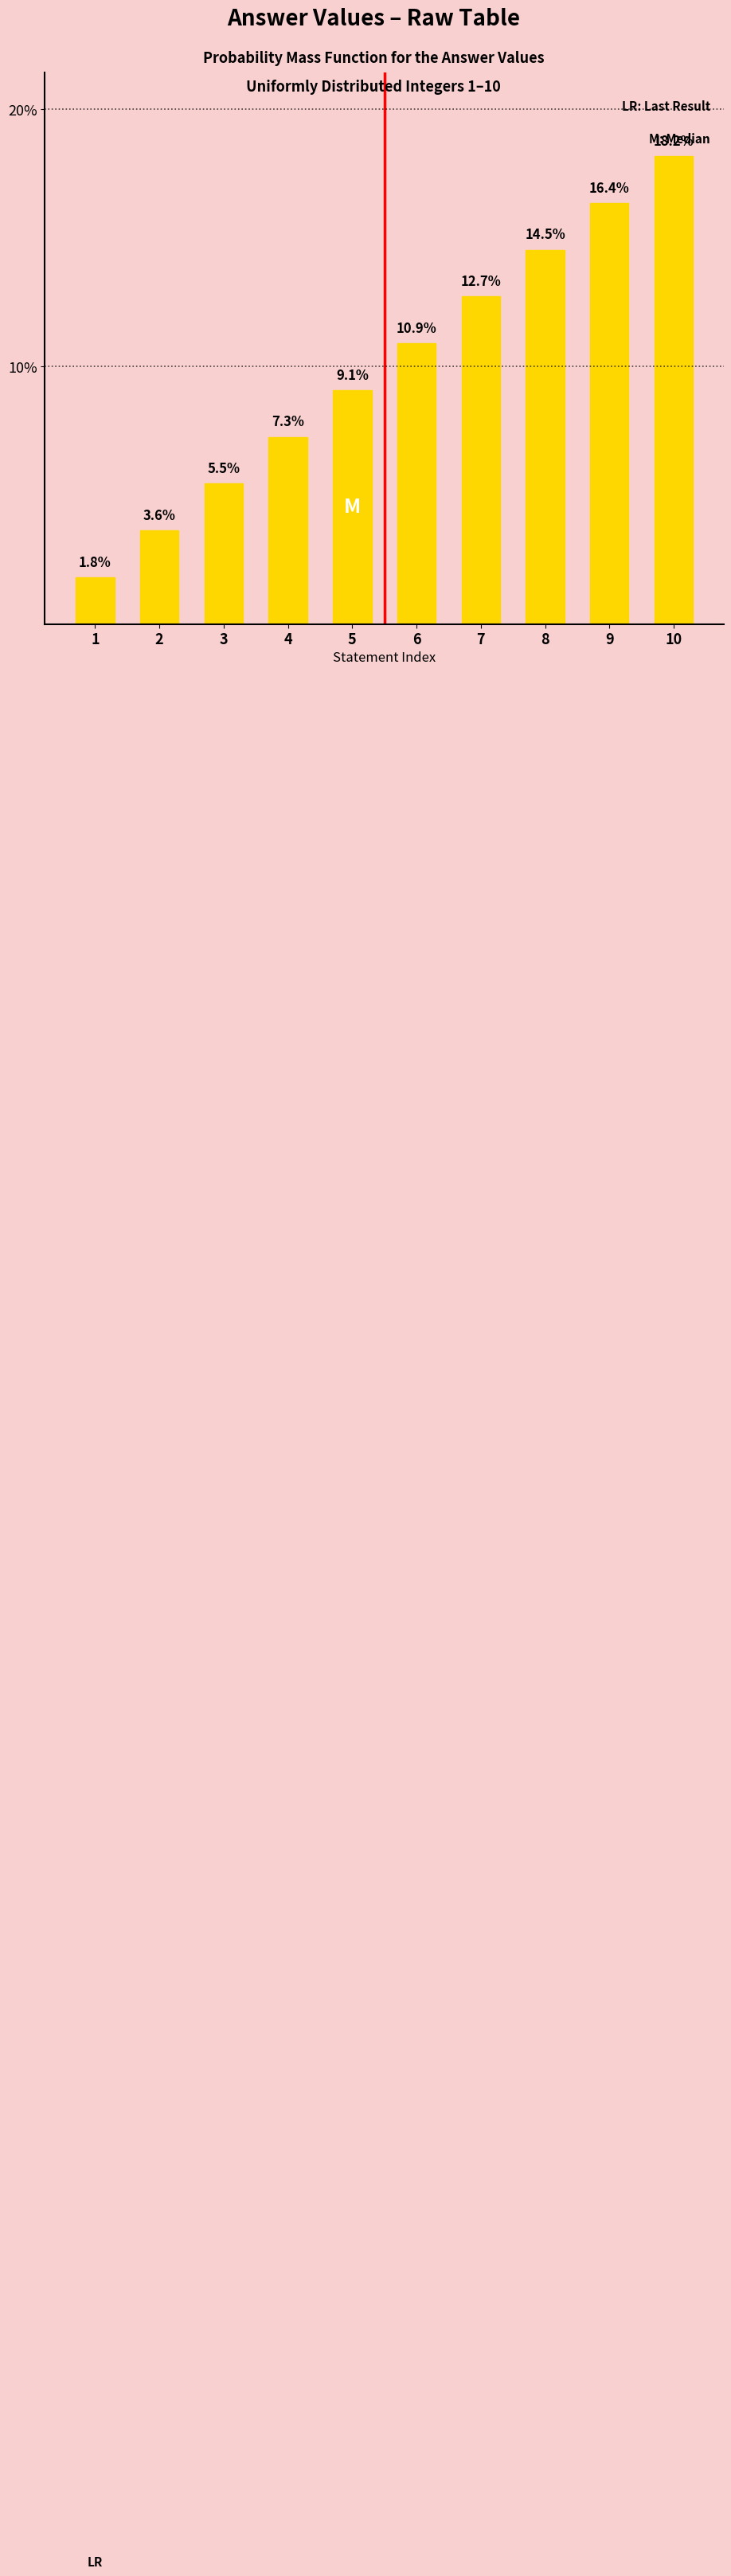

What is the difference between the maximum and minimum values?

16.4